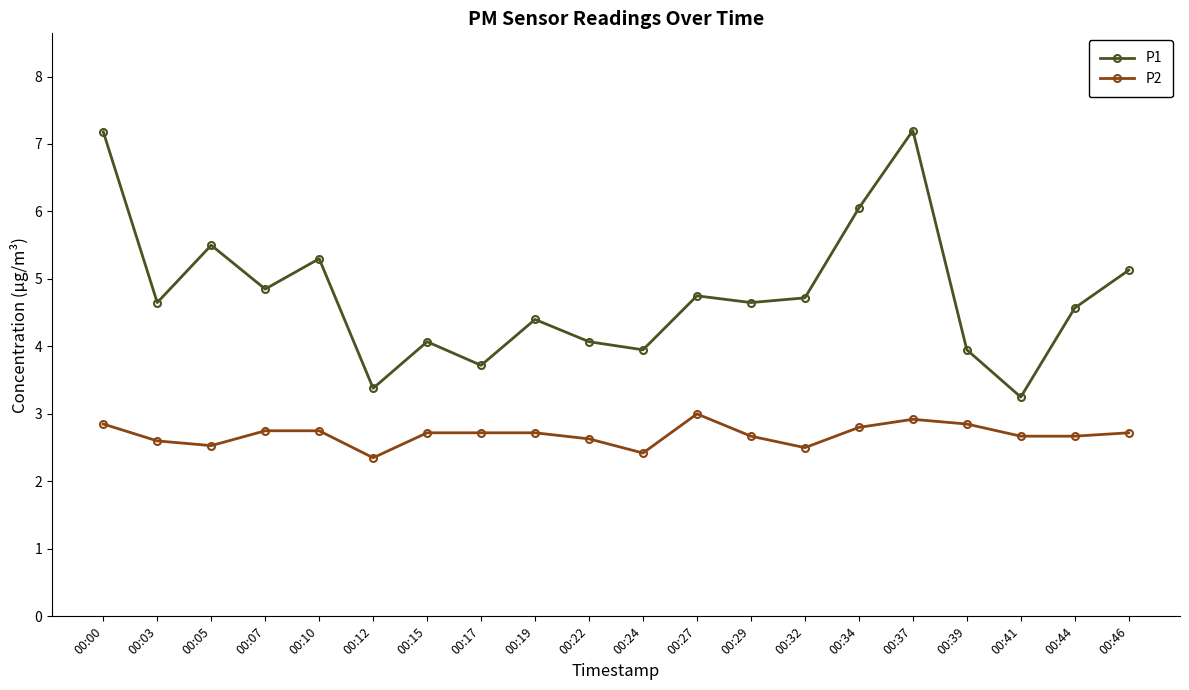

What is the maximum value shown in the chart?

7.2